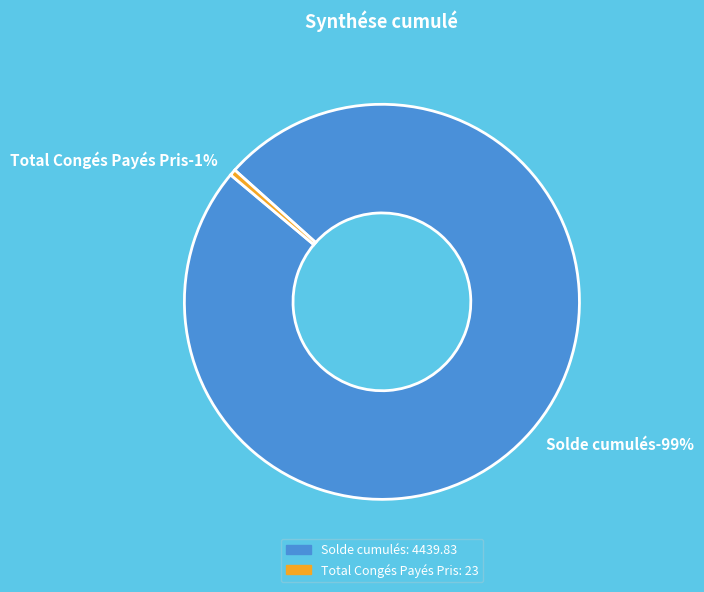

What is the change in value from Solde cumulés to Total Congés Payés Pris?

-4416.8